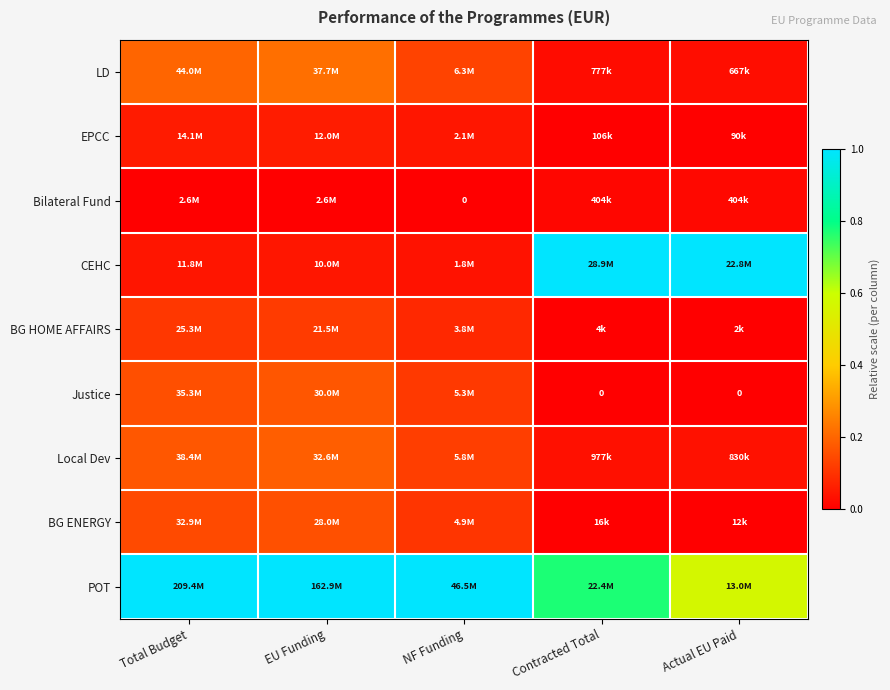

Is the value of Local Dev at NF Funding greater than the value of LD at Contracted Total?

Yes